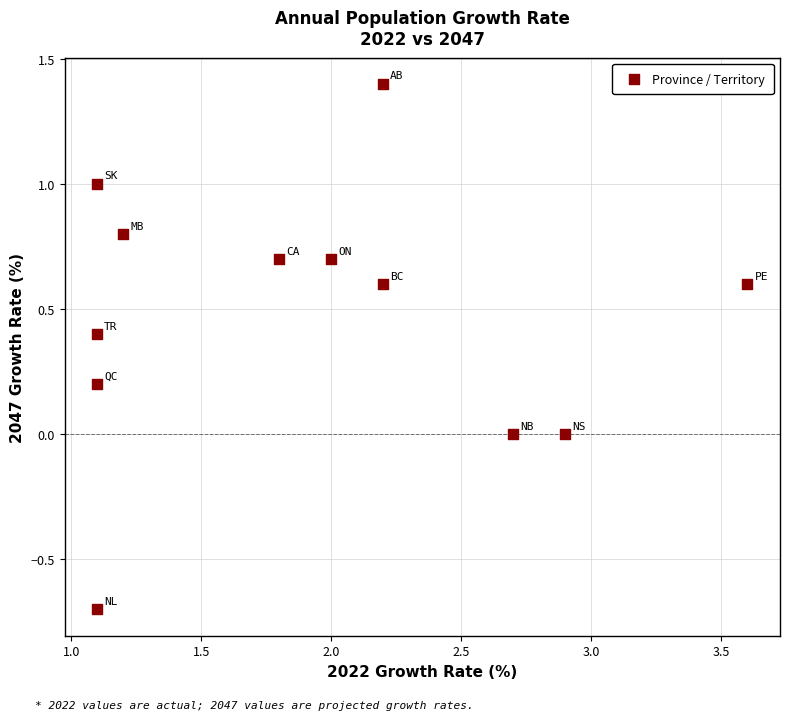

What is the average X value?

1.9